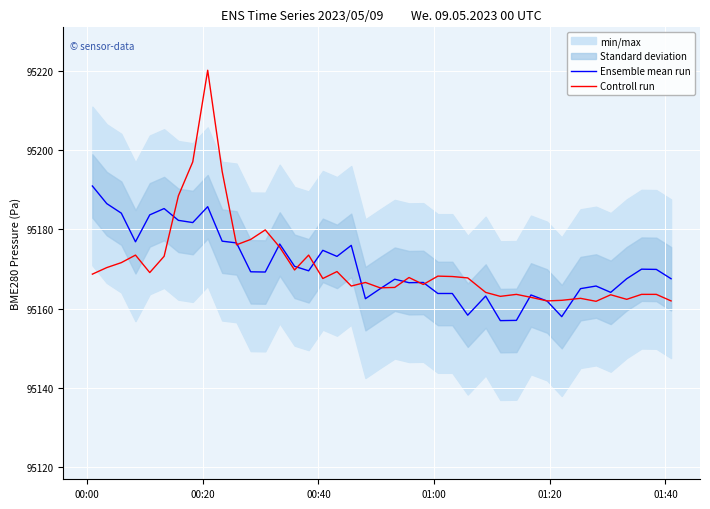

What is the maximum value for Ensemble mean run?

95190.9